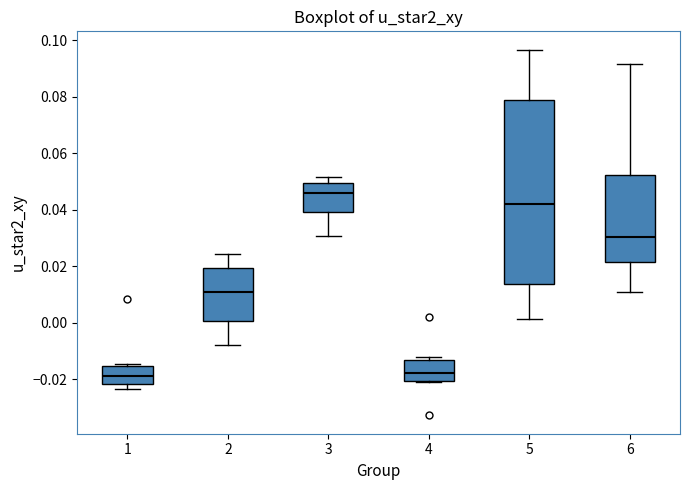

Which box is the tallest, from its lower edge to its upper edge?

5